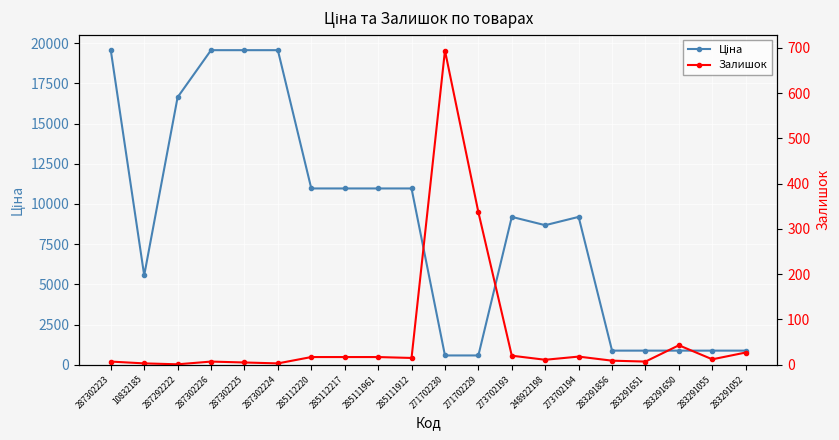

How many lines are shown in the chart?

2